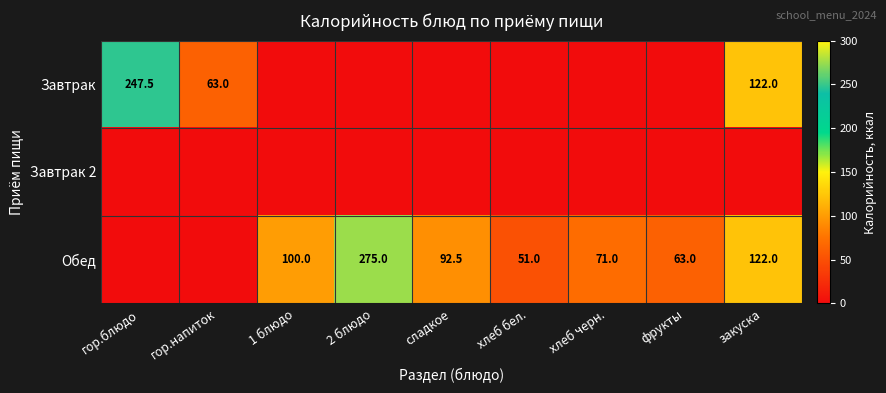

Which has a higher value, фрукты or хлеб бел.?

фрукты